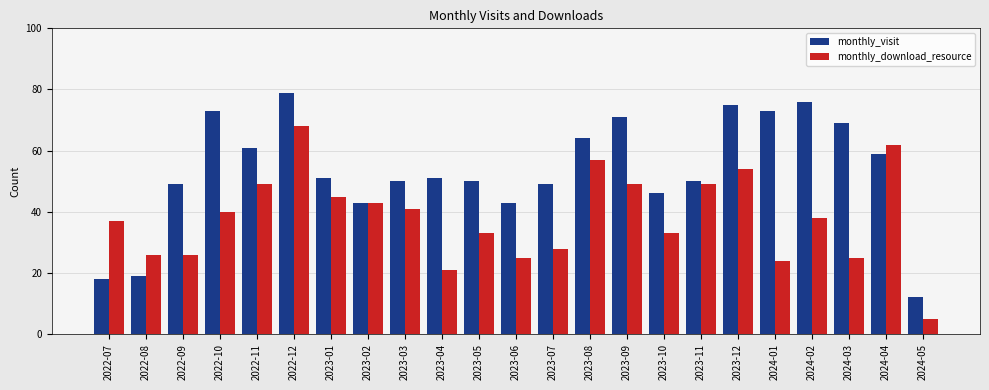

At which label does monthly_download_resource reach its minimum?

2024-05